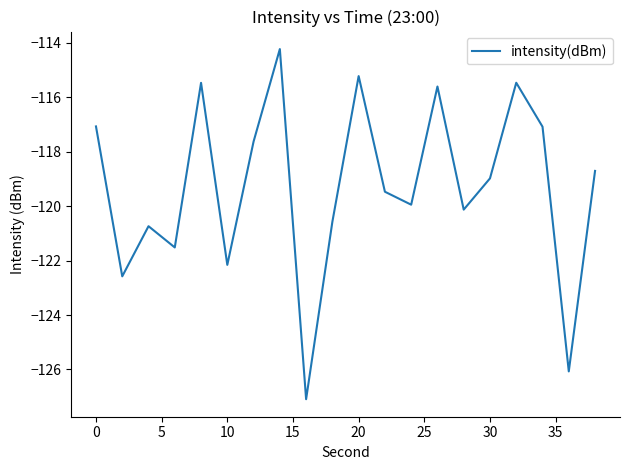

Count the number of values greater than -118.

8